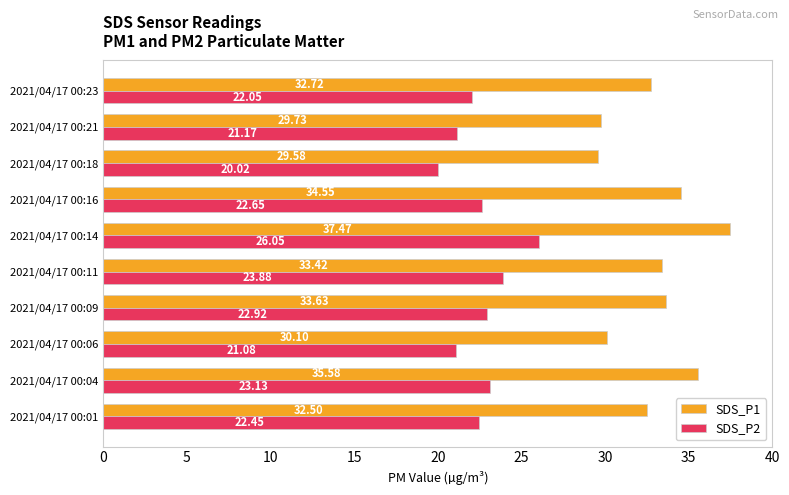

Rank the series by their maximum value, from lowest to highest.

SDS_P2, SDS_P1